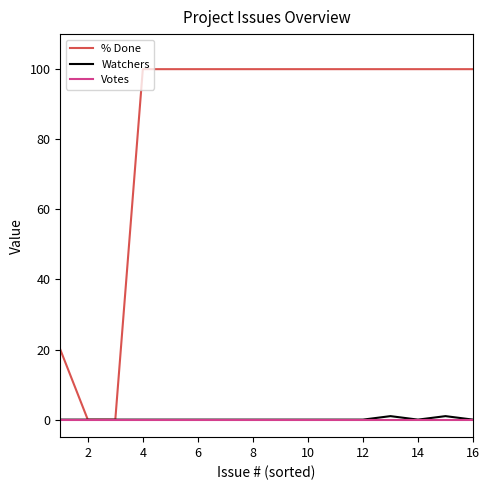

Which series has the widest spread of values?

% Done